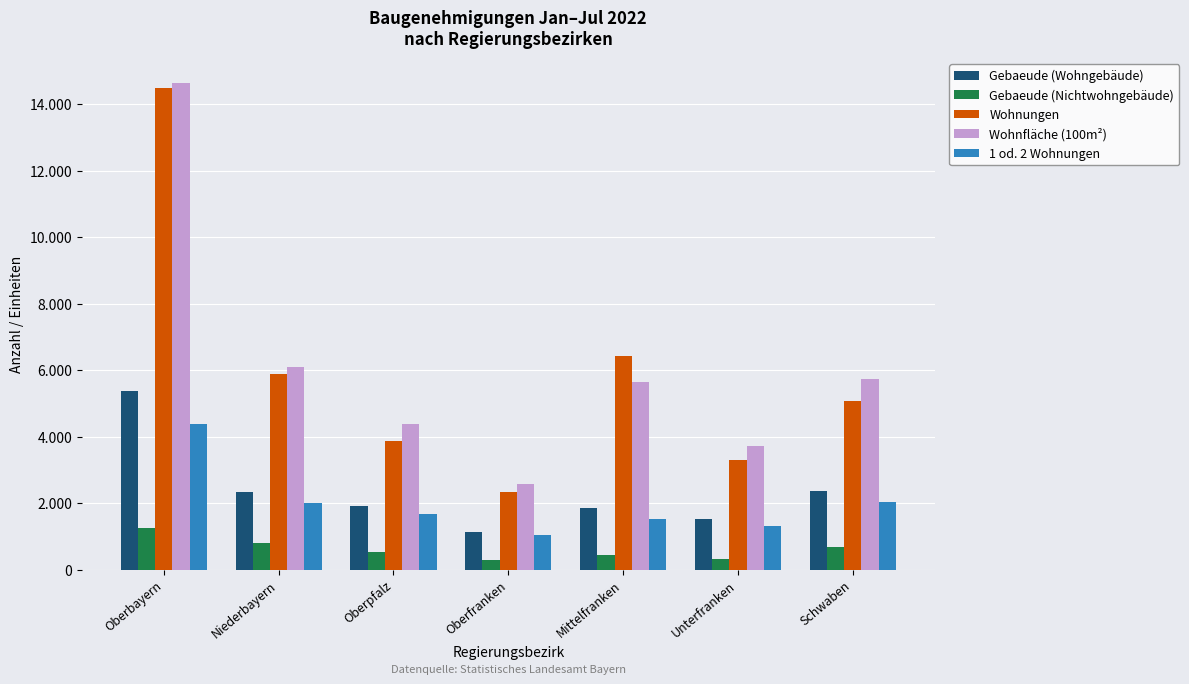

At which category is the sum across all series the highest?

Oberbayern